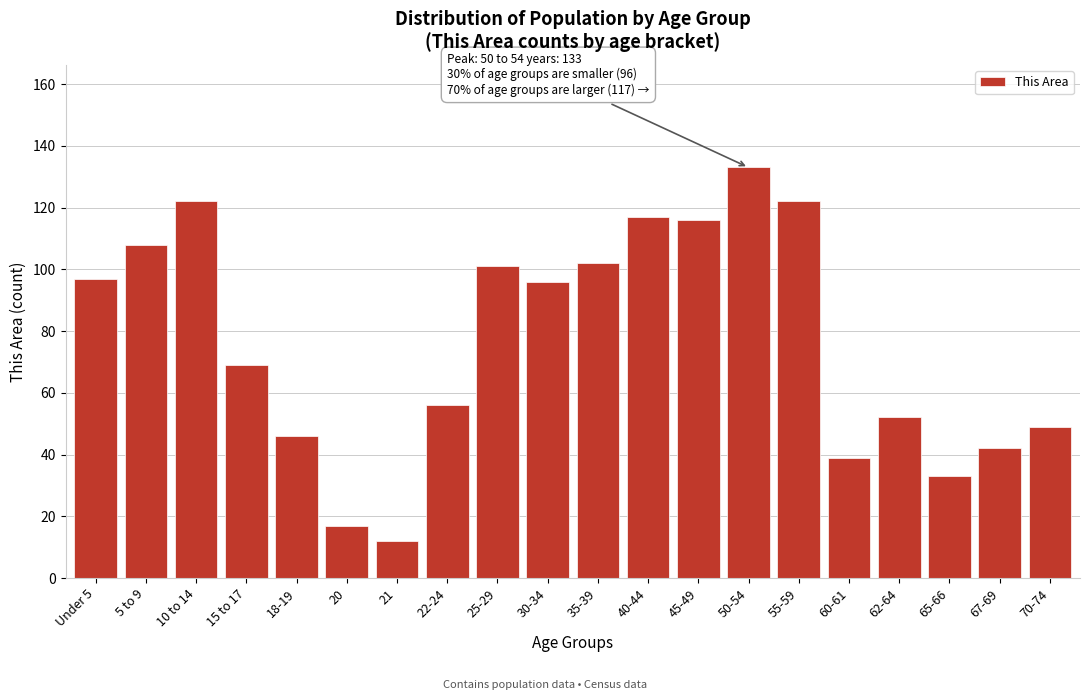

Reading left to right, what are all the values shown in this chart?

Under 5=97	5 to 9=108	10 to 14=122	15 to 17=69	18-19=46	20=17	21=12	22-24=56	25-29=101	30-34=96	35-39=102	40-44=117	45-49=116	50-54=133	55-59=122	60-61=39	62-64=52	65-66=33	67-69=42	70-74=49